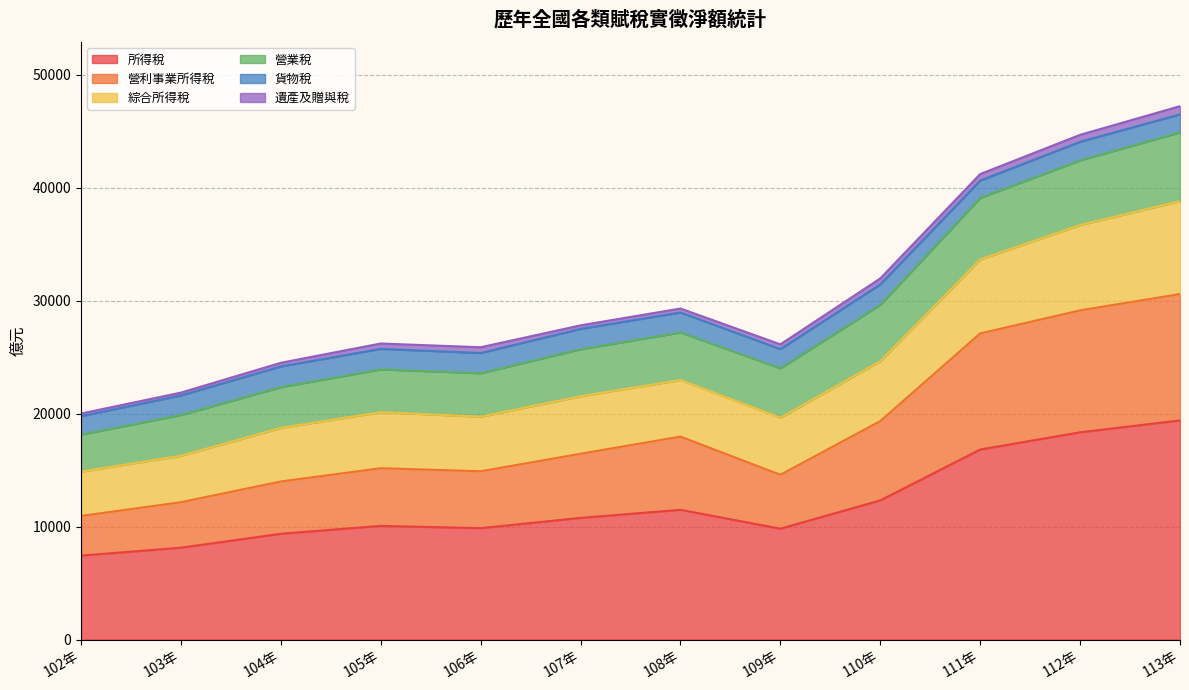

Which category has the highest value in the 綜合所得稅 series?

113年